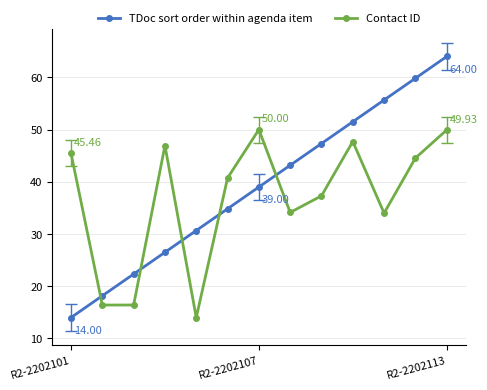

How many intersections are there between TDoc sort order within agenda item and Contact ID?

5